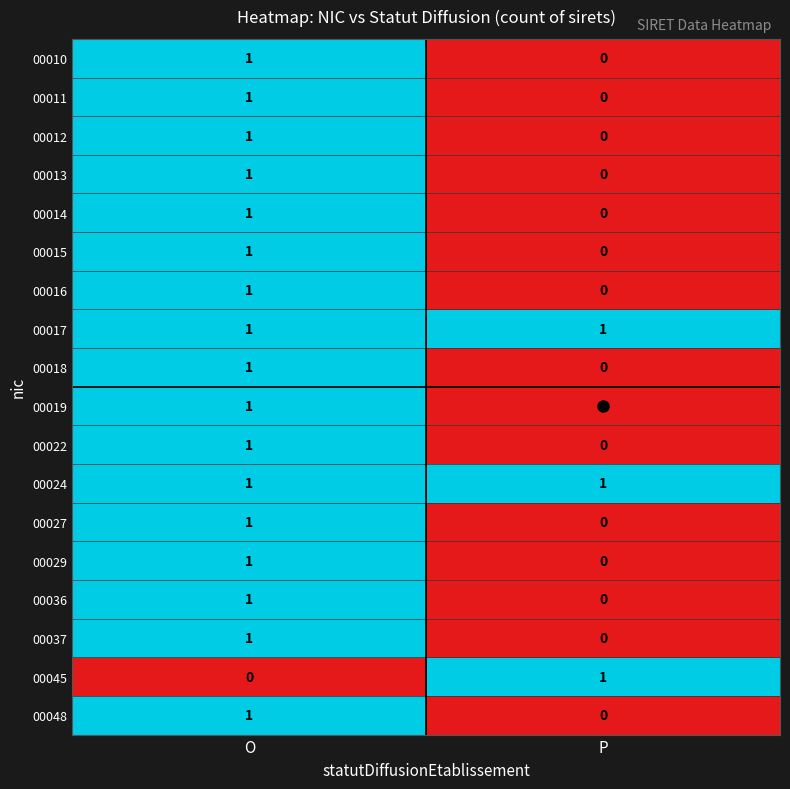

How many series are shown in this chart?

18